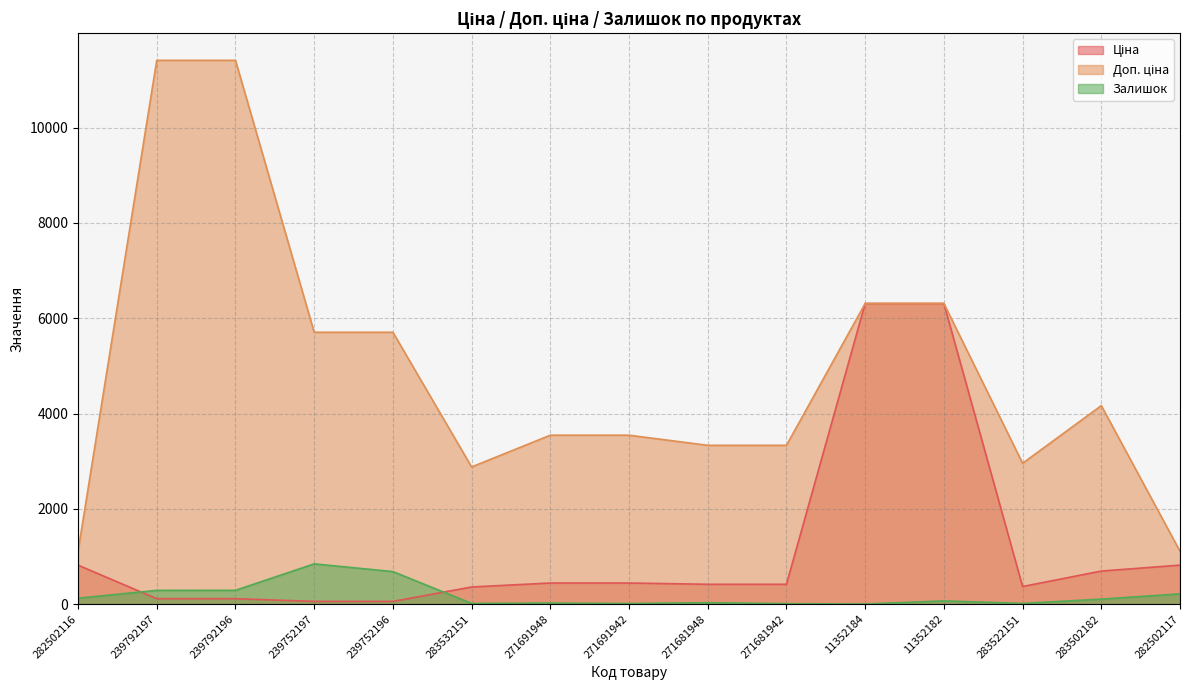

What value does the Ціна series have at 282502116?

818.5